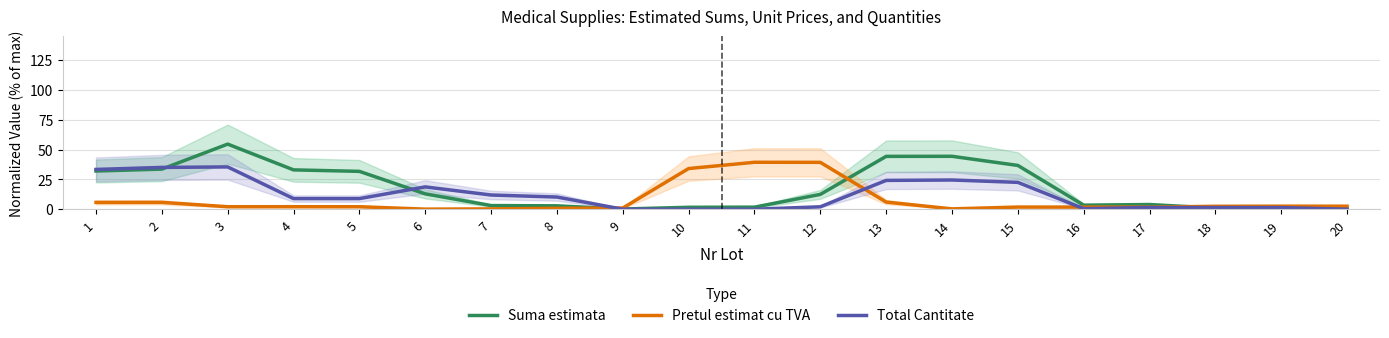

True or false: Suma estimata has more than 1 points higher than both neighbors.

True